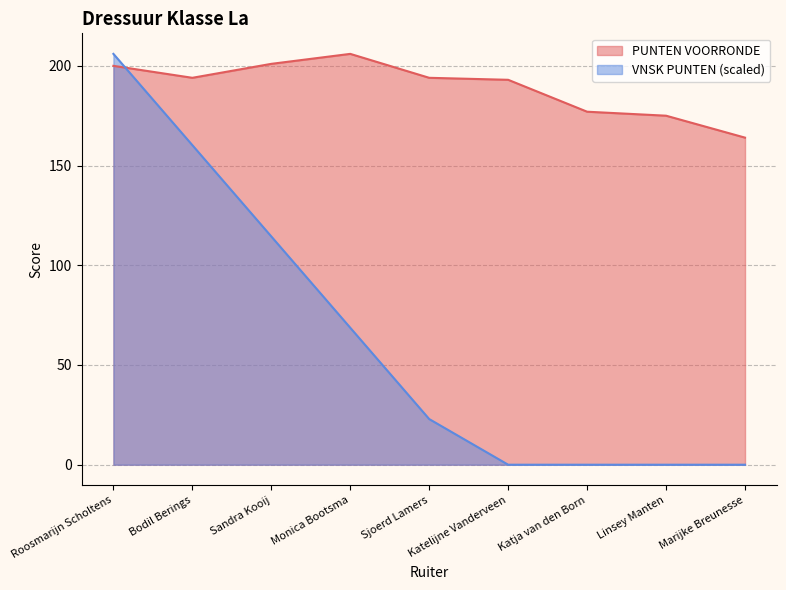

How many data points in PUNTEN VOORRONDE are above 194?

3